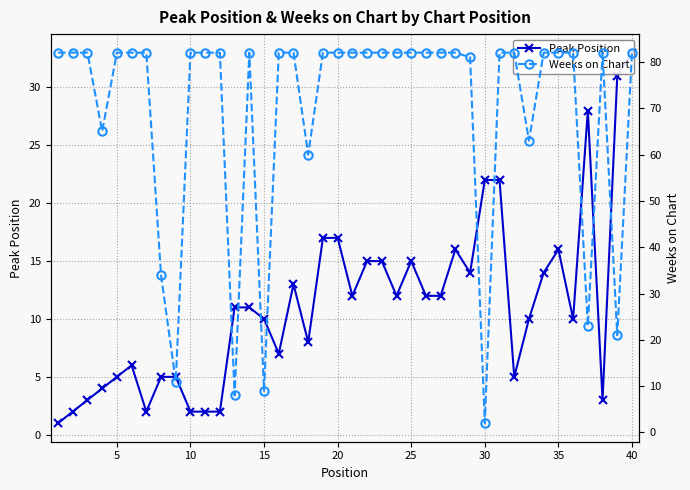

Is it true that Peak Position equals 8 at 25?

False